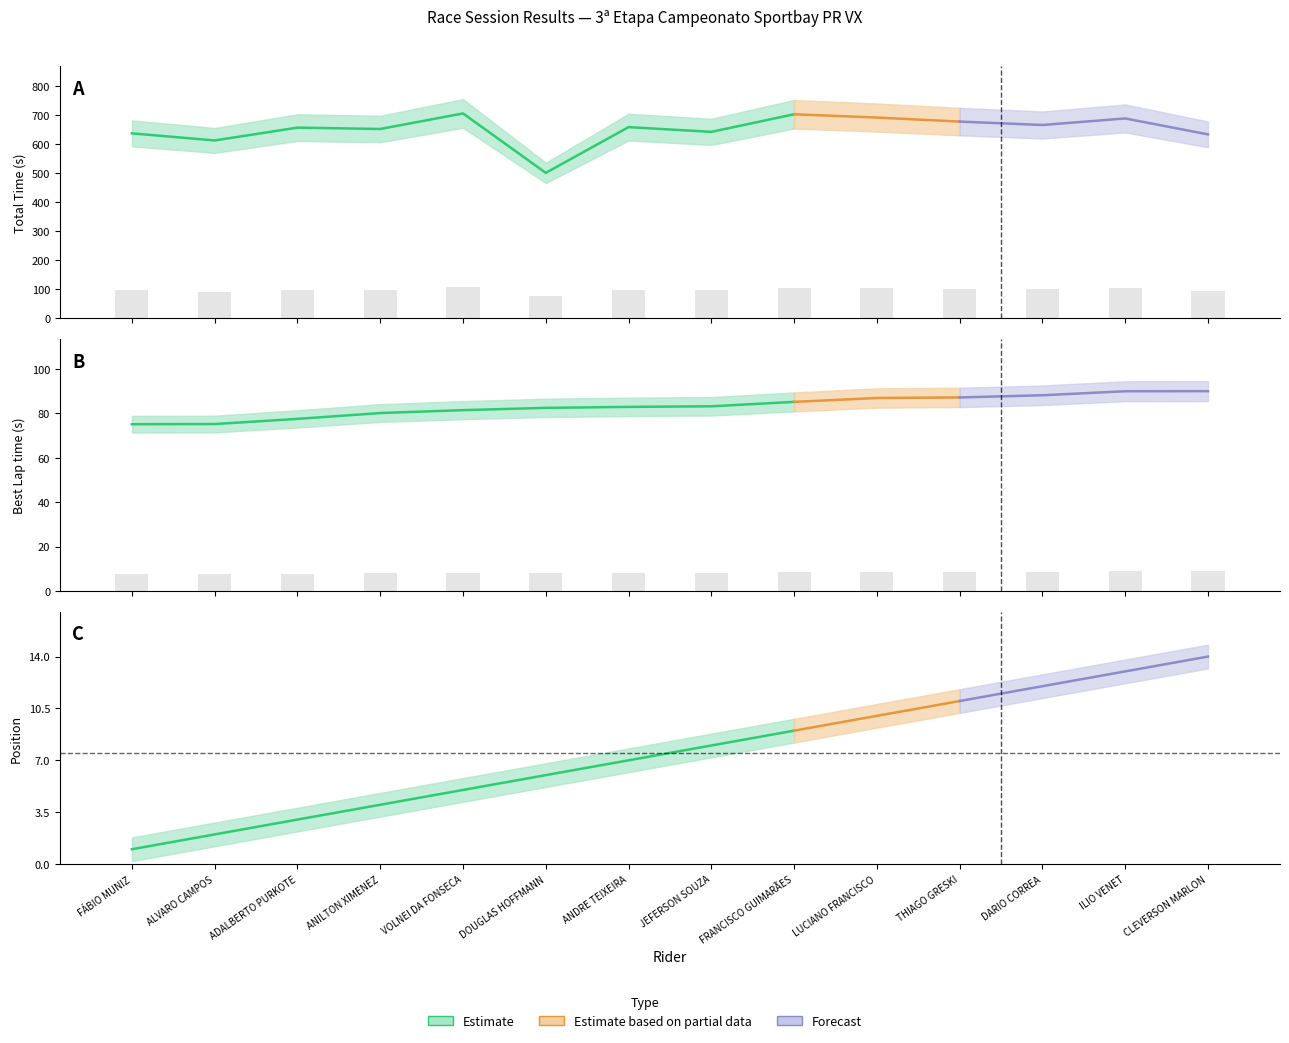

Which has a higher value, VOLNEI DA FONSECA or FRANCISCO GUIMARÃES?

VOLNEI DA FONSECA